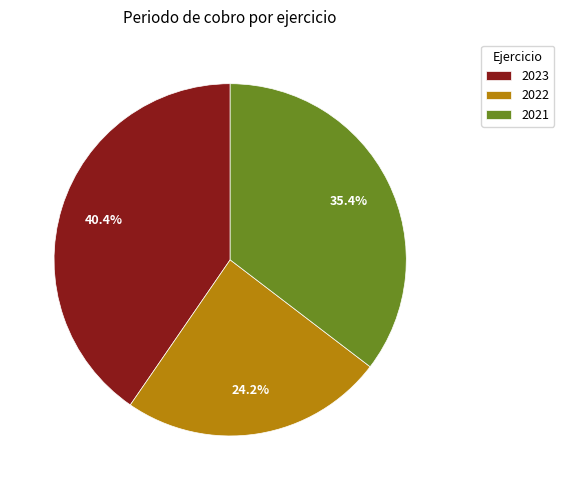

How much of the chart is everything except 2023?

59.6%